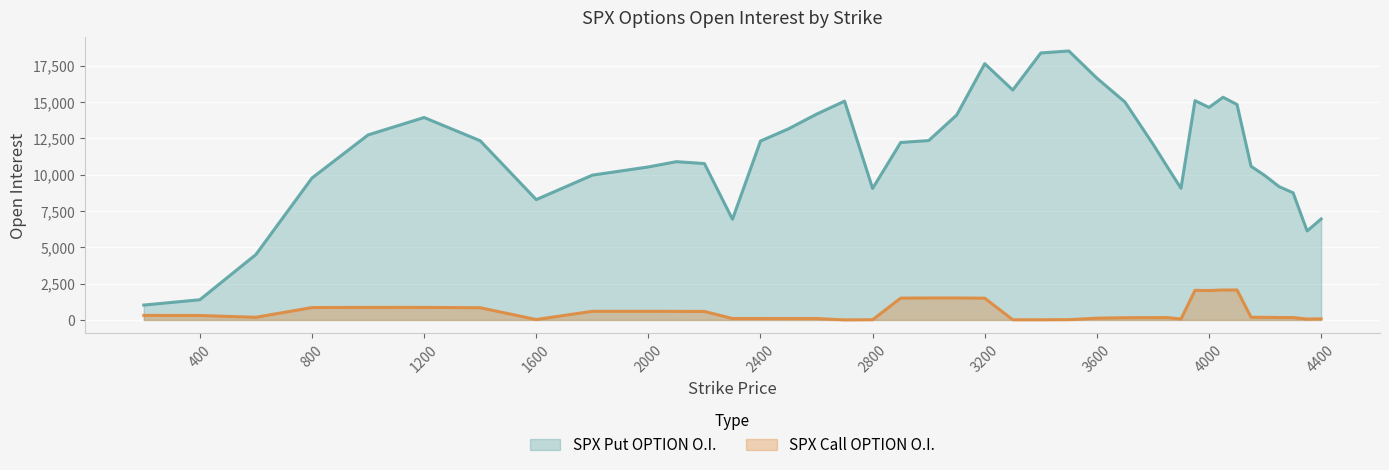

Where is the first local maximum for SPX Call OPTION O.I.?

1000